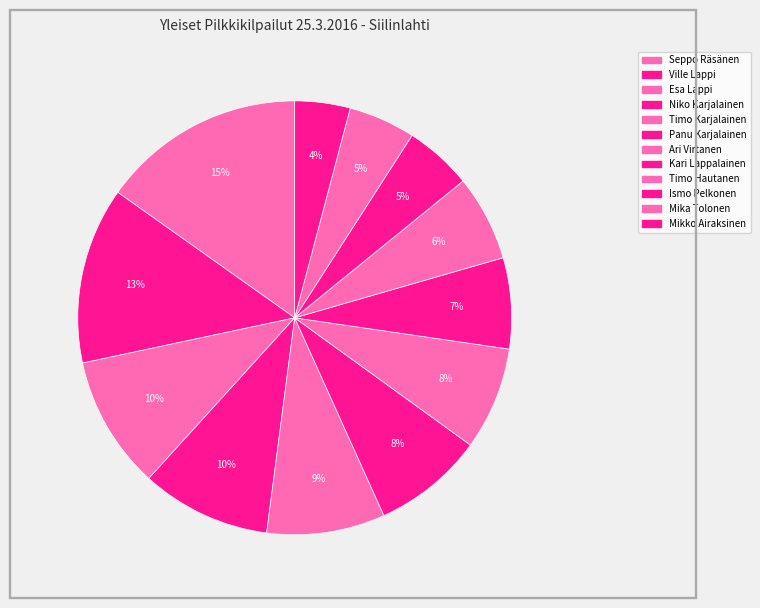

What is the smallest slice in the pie chart?

Mikko Airaksinen